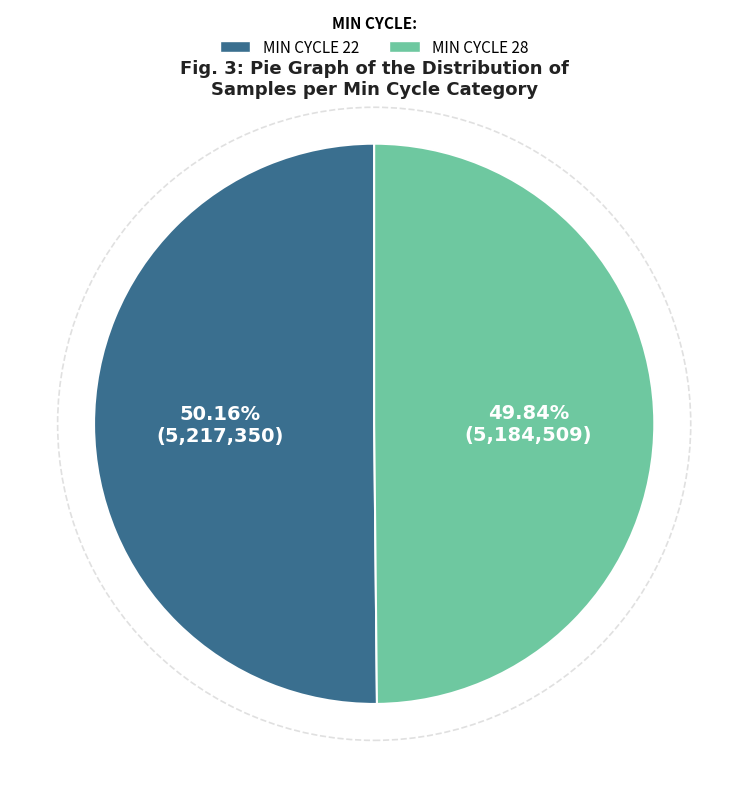

Does any single category account for the majority?

Yes